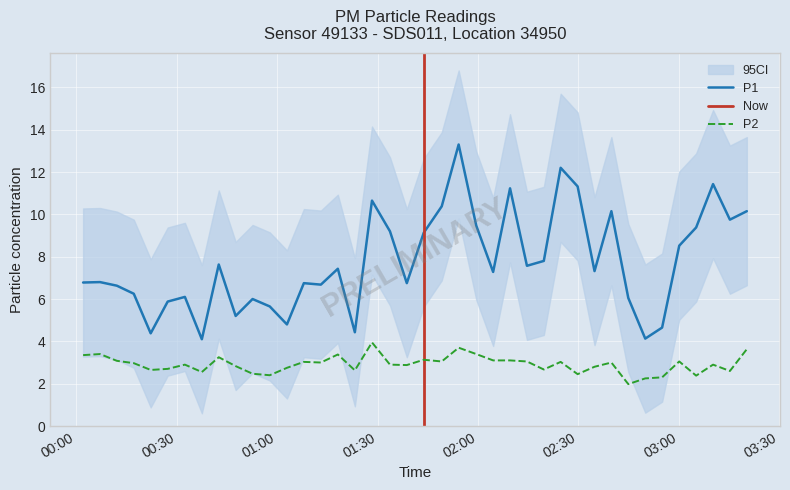

What is the minimum value for P1?

4.1